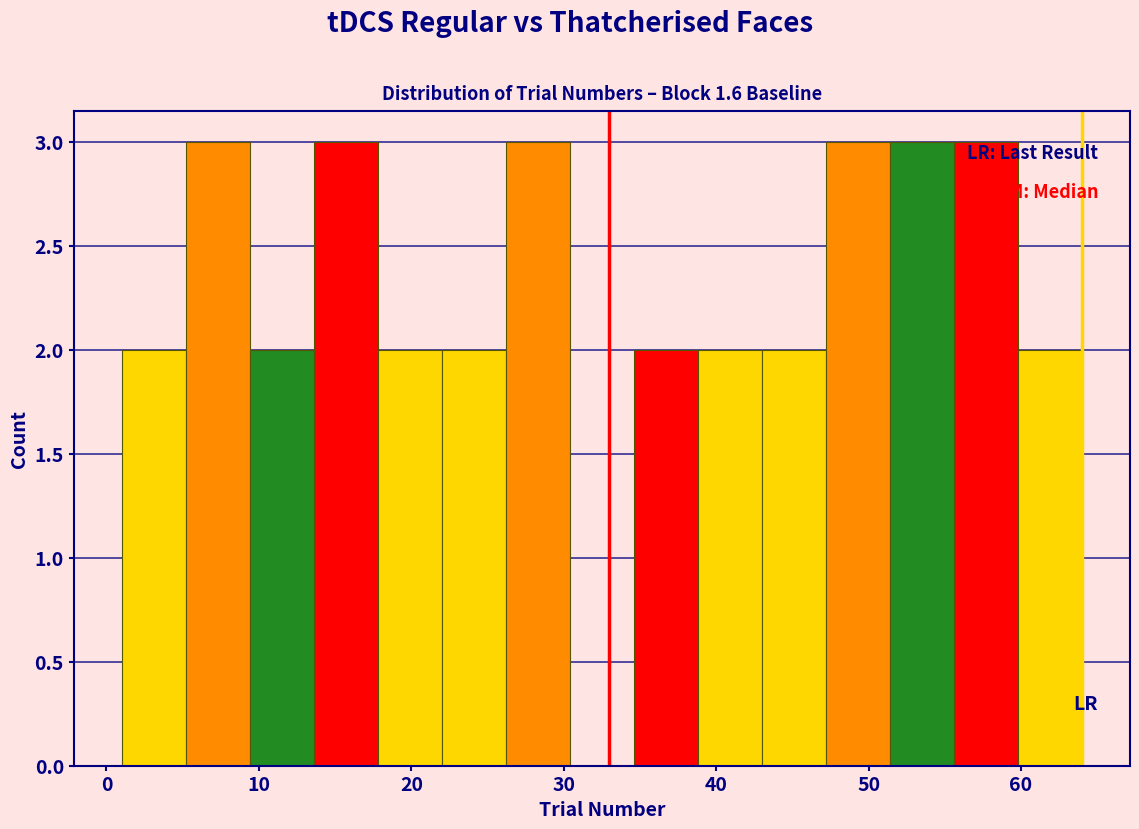

Reading left to right, list every bar in this chart as the range it spans on the x-axis followed by its height. Neither the bar edges nor the heights are printed on the chart, so give them approximately, as read against the axes.

1.0 to 5.2: 2
5.2 to 9.4: 3
9.4 to 13.6: 2
13.6 to 17.8: 3
17.8 to 22.0: 2
22.0 to 26.2: 2
26.2 to 30.4: 3
30.4 to 34.6: 0
34.6 to 38.8: 2
38.8 to 43.0: 2
43.0 to 47.2: 2
47.2 to 51.4: 3
51.4 to 55.6: 3
55.6 to 59.8: 3
59.8 to 64.0: 2